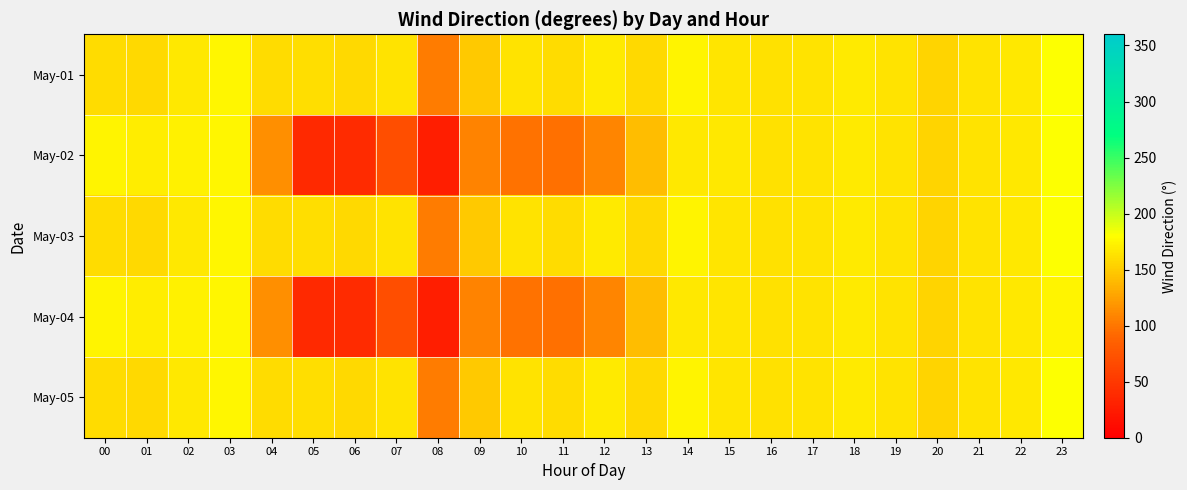

Reading left to right, transcribe all the data shown in this chart.

May-01: 00=159	01=158	02=166	03=175	04=160	05=161	06=158	07=164	08=103	09=148	10=164	11=159	12=168	13=158	14=173	15=165	16=163	17=164	18=168	19=164	20=156	21=164	22=167	23=181
May-02: 00=173	01=169	02=172	03=175	04=115	05=37	06=38	07=69	08=27	09=107	10=98	11=96	12=109	13=141	14=167	15=167	16=163	17=164	18=168	19=164	20=156	21=164	22=167	23=181
May-03: 00=160	01=158	02=166	03=175	04=160	05=161	06=158	07=164	08=103	09=148	10=164	11=159	12=168	13=158	14=173	15=165	16=163	17=164	18=168	19=164	20=156	21=164	22=167	23=181
May-04: 00=173	01=169	02=172	03=175	04=115	05=37	06=38	07=69	08=27	09=107	10=98	11=96	12=109	13=141	14=167	15=165	16=163	17=164	18=168	19=164	20=156	21=164	22=167	23=173
May-05: 00=159	01=158	02=166	03=175	04=160	05=161	06=158	07=164	08=103	09=148	10=164	11=159	12=168	13=158	14=173	15=165	16=163	17=164	18=168	19=164	20=156	21=164	22=167	23=181